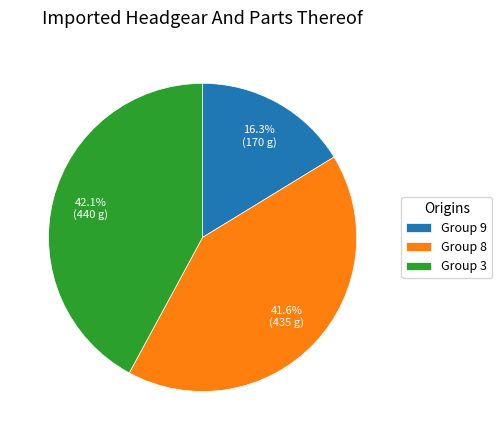

Count the number of slices in the pie.

3